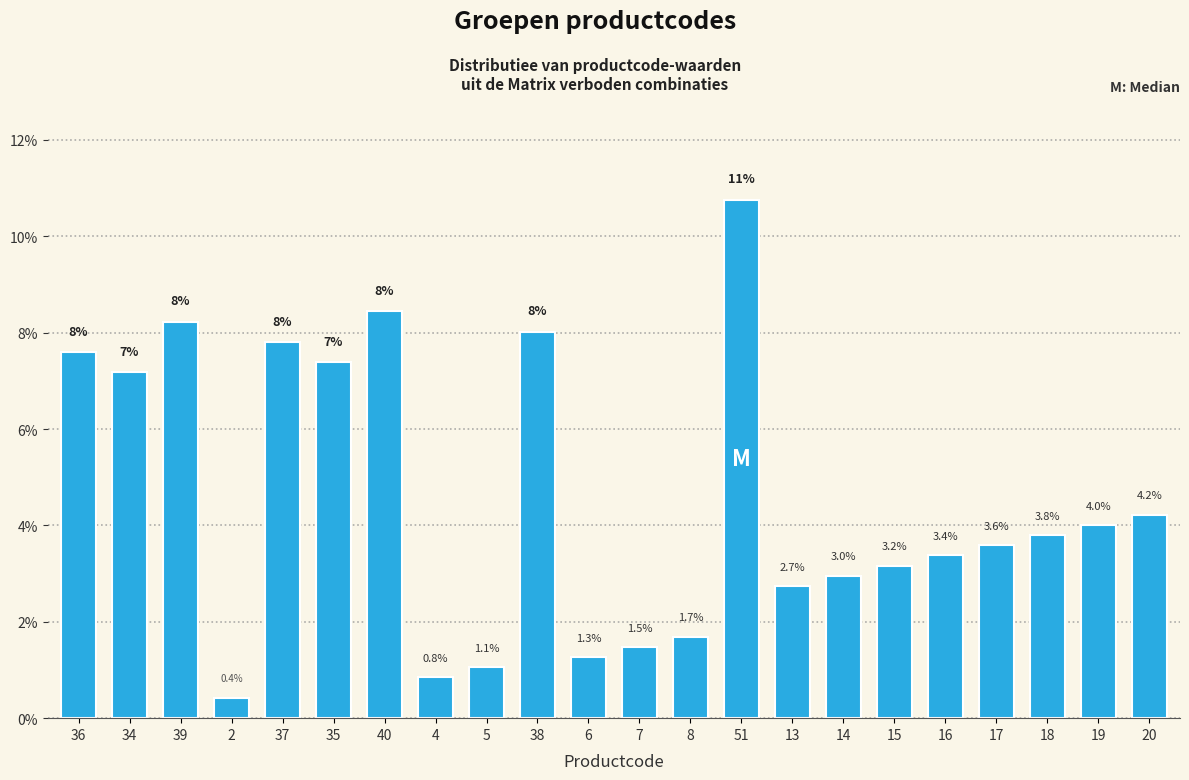

Reading right to left, what are all the values shown in this chart?

20=4.2	19=4.0	18=3.8	17=3.6	16=3.4	15=3.2	14=3.0	13=2.7	51=10.8	8=1.7	7=1.5	6=1.3	38=8.0	5=1.1	4=0.8	40=8.4	35=7.4	37=7.8	2=0.4	39=8.2	34=7.2	36=7.6